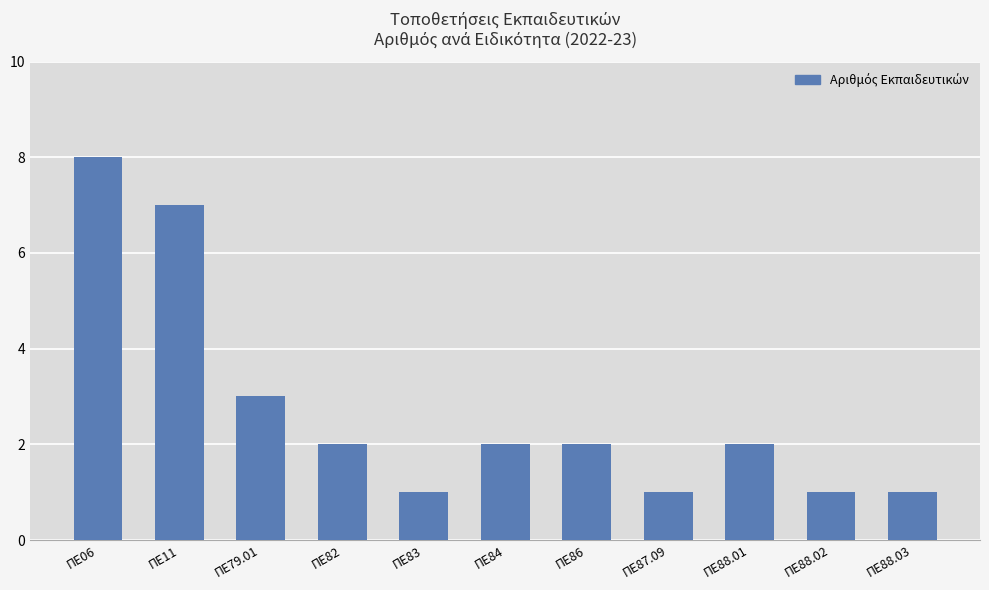

At which label is the value closest to 4?

ΠΕ79.01